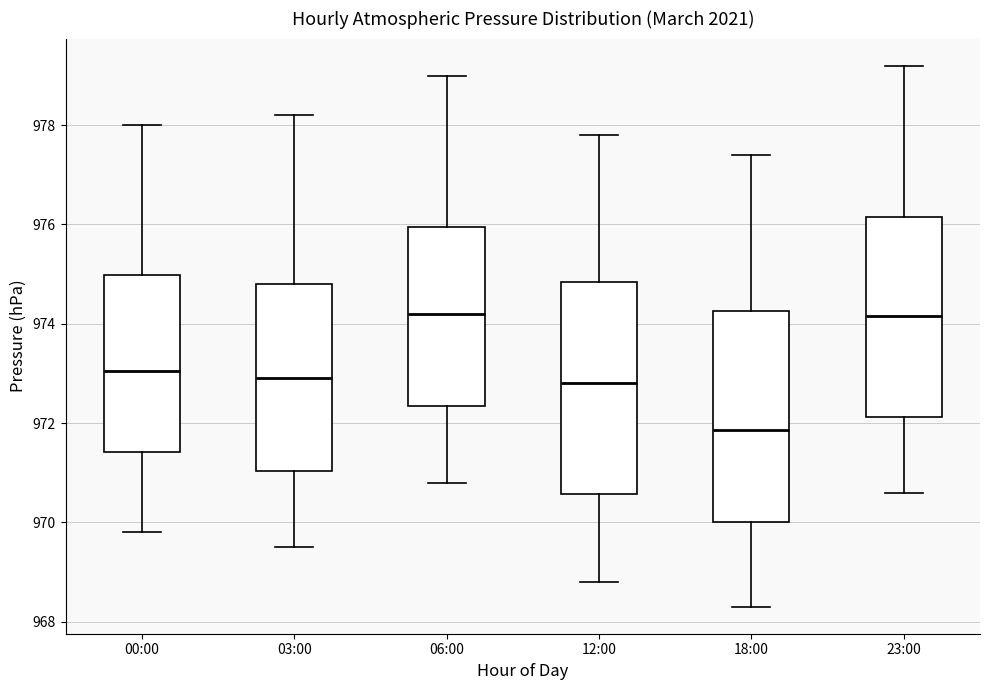

Reading left to right, transcribe this box plot: for each box, give where its median line is, the range the box spans, and where its two whiskers end, as read against the y-axis. The values are not printed on the chart, so give them approximately, as read against the axis.

00:00: median 973.0, box 971.4 to 975.0, whiskers 969.8 to 978.0
03:00: median 973.0, box 971.0 to 974.8, whiskers 969.6 to 978.2
06:00: median 974.2, box 972.4 to 976.0, whiskers 970.8 to 979.0
12:00: median 972.8, box 970.6 to 974.8, whiskers 968.8 to 977.8
18:00: median 971.8, box 970.0 to 974.2, whiskers 968.4 to 977.4
23:00: median 974.2, box 972.2 to 976.2, whiskers 970.6 to 979.2